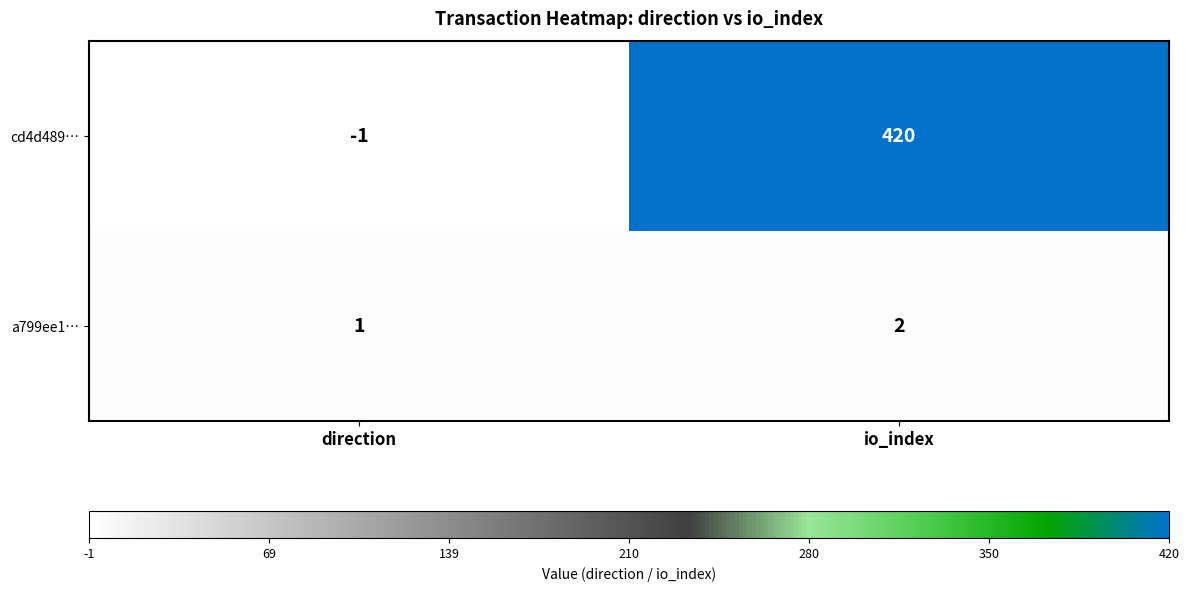

At how many categories does at least one series exceed 31?

1